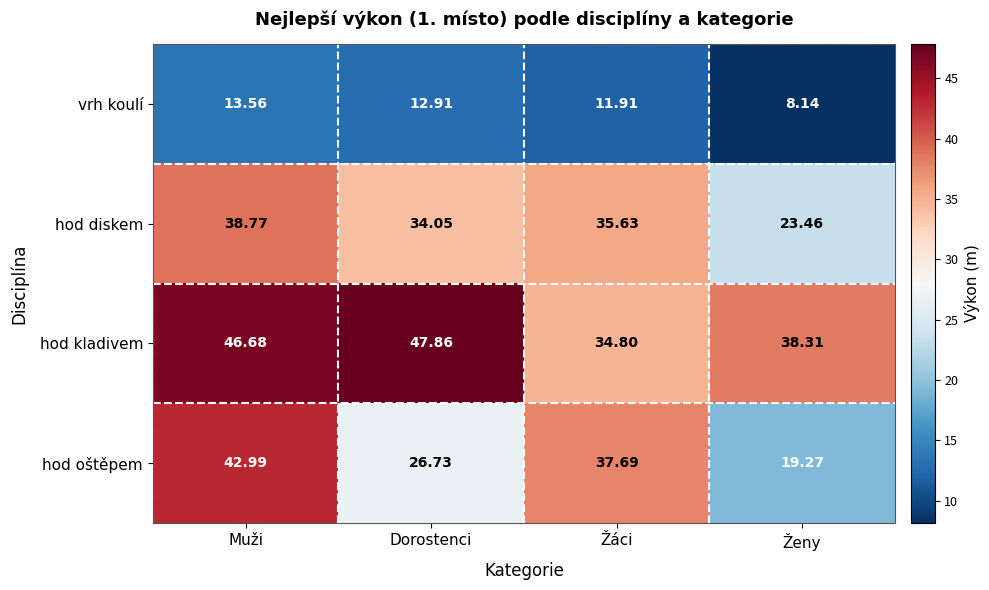

At Ženy, list the series in order from largest to smallest.

hod kladivem, hod diskem, hod oštěpem, vrh koulí